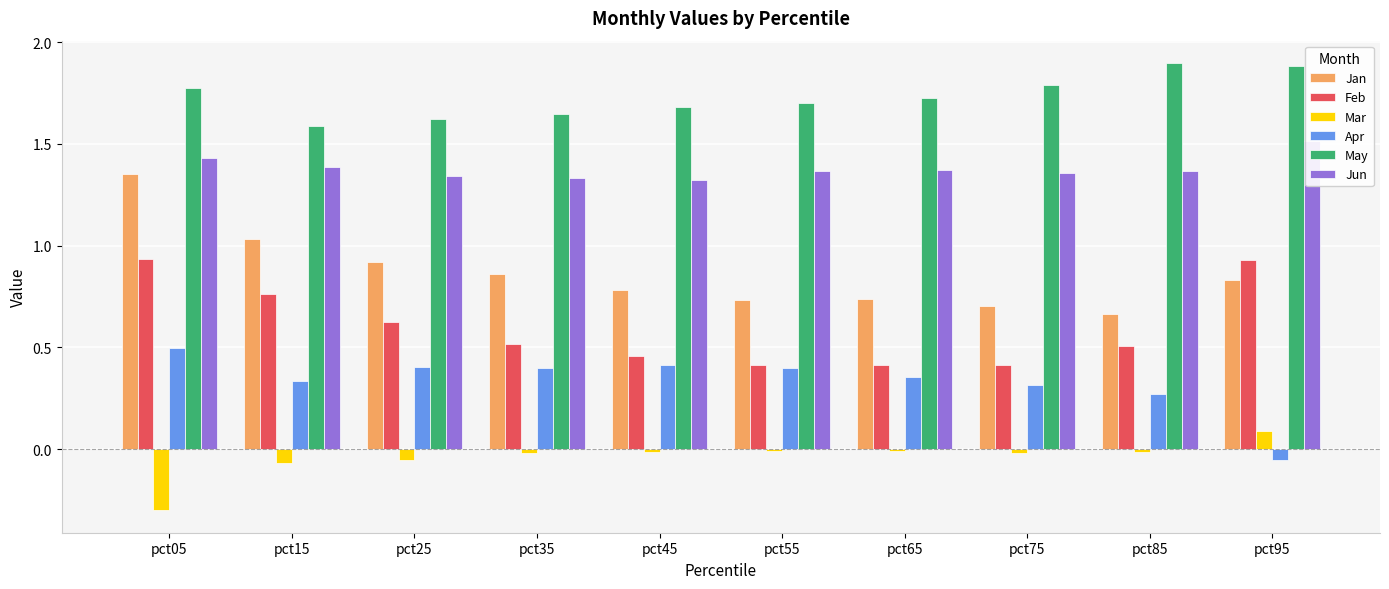

Is it true that May equals 1.7 at pct55?

True